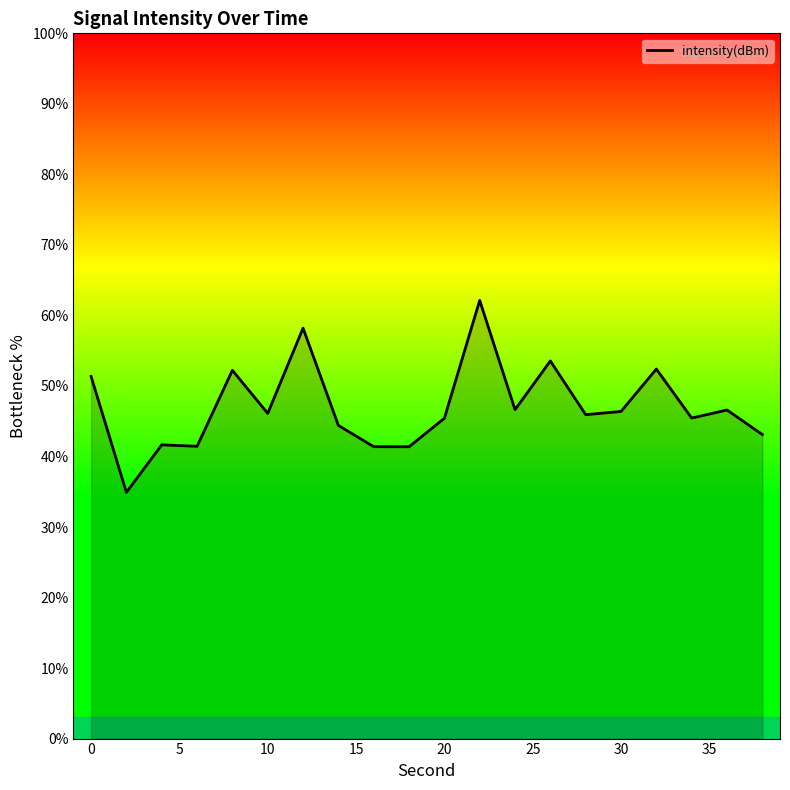

What is the minimum value shown in the chart?

34.9